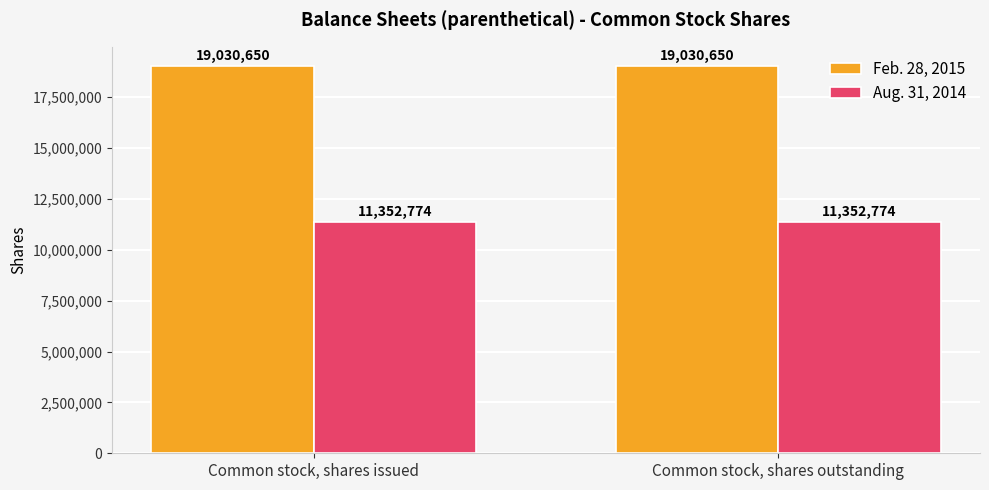

True or false: Feb. 28, 2015 has a value of 10803842 at Common stock, shares outstanding.

False